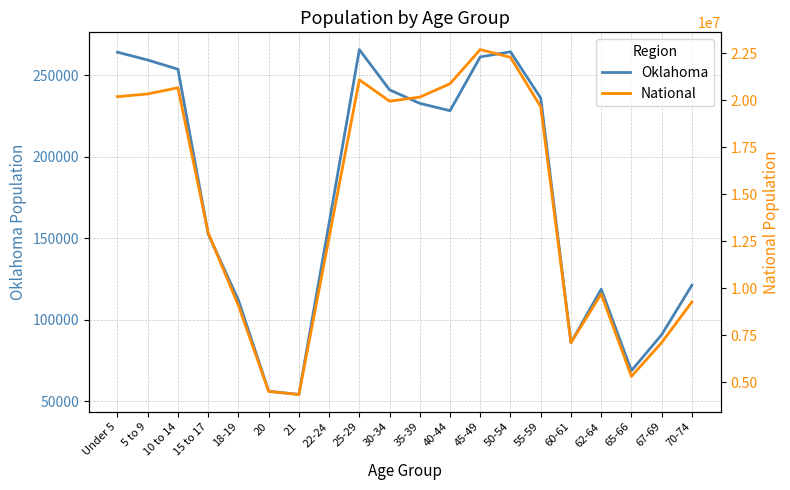

What is the spread (max minus min) of values at 5 to 9?

20089321